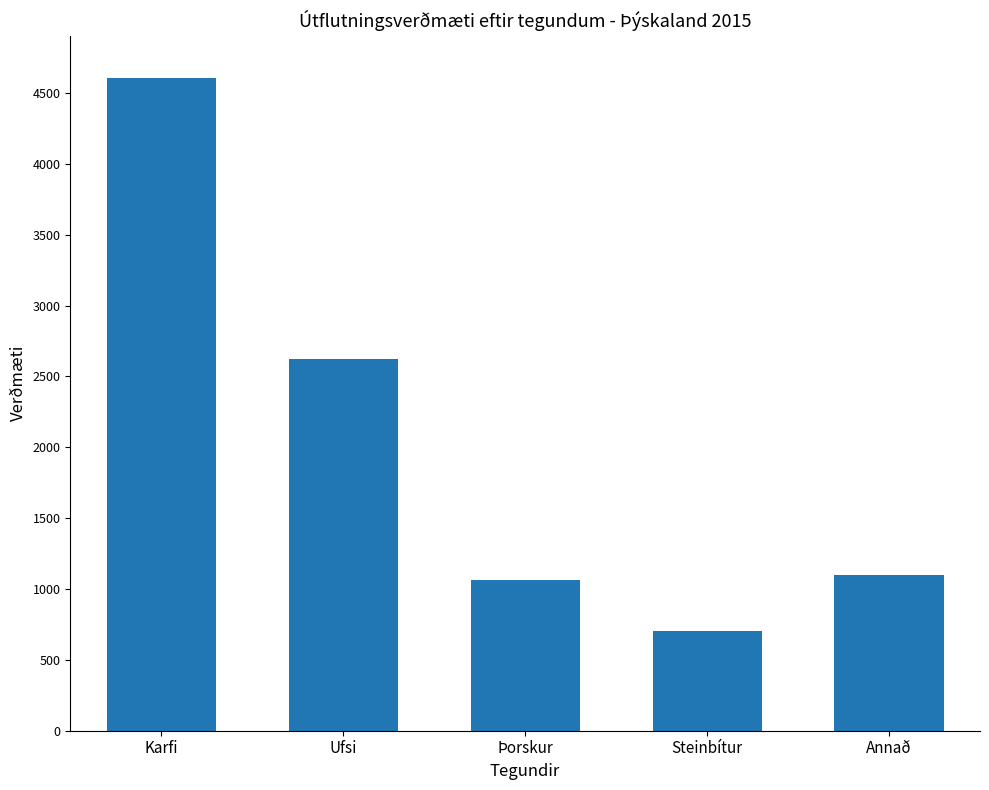

What is the sum of all values?

10091